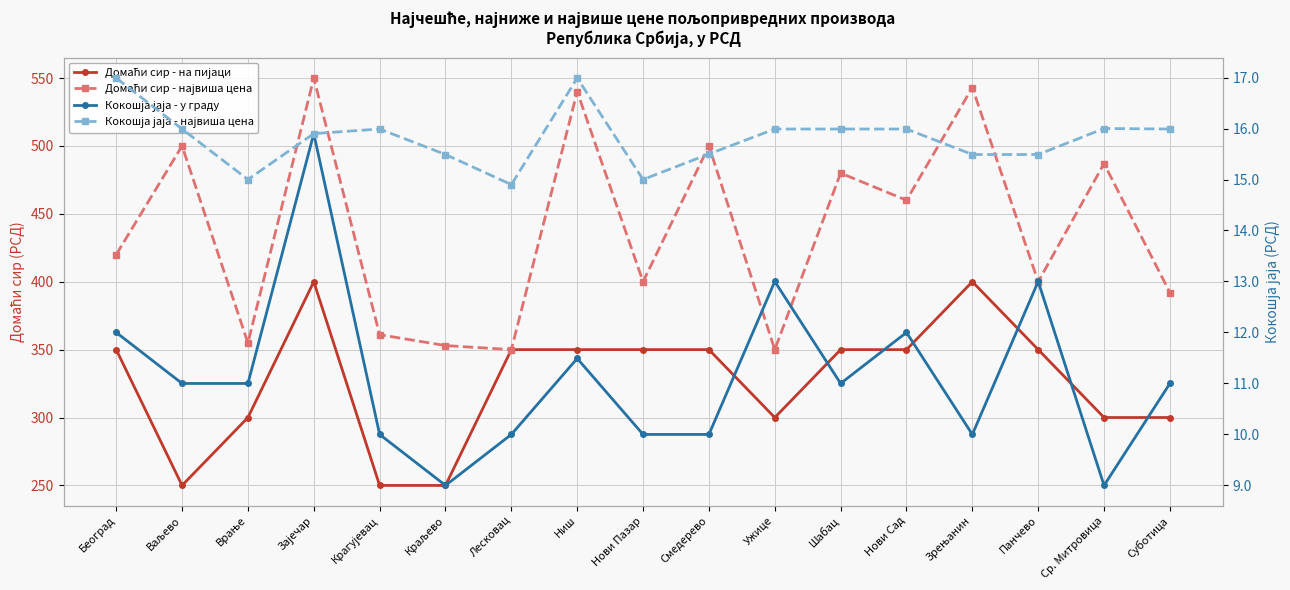

At which category does the chart reach its minimum across all series?

Краљево